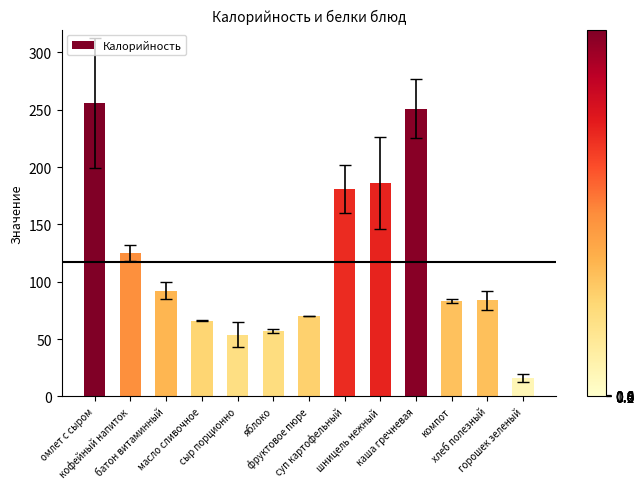

What is the difference between the maximum and minimum values?

240.0